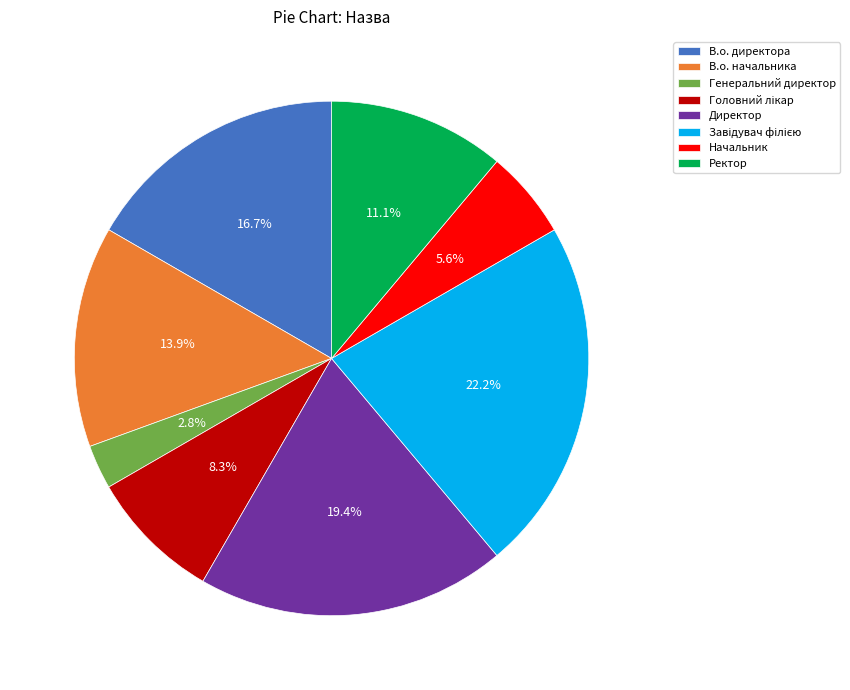

Is Начальник the majority of the pie?

No